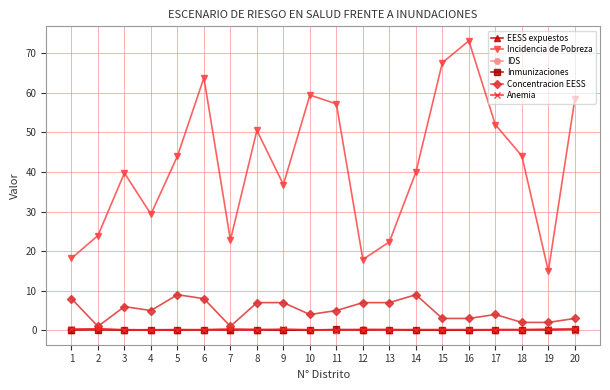

True or false: Anemia and Incidencia de Pobreza intersect in this chart.

False